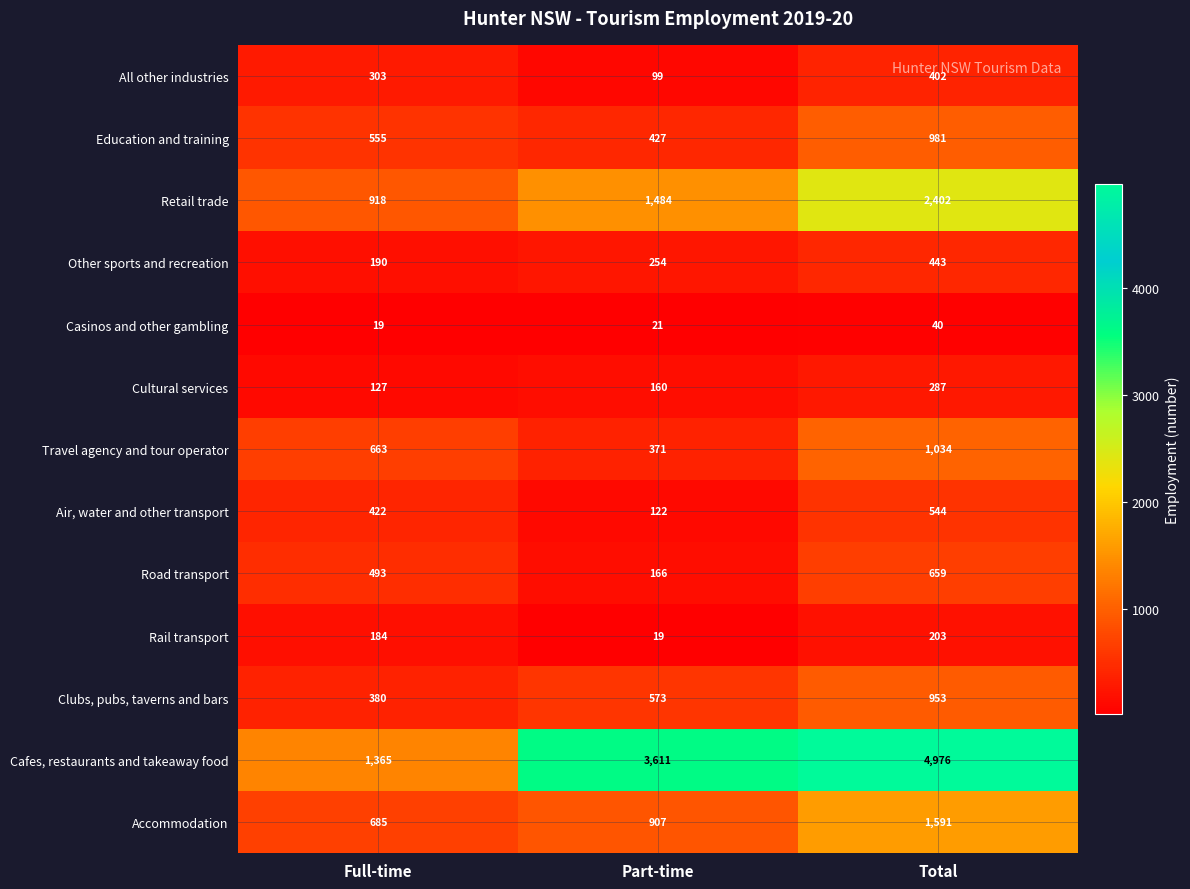

Is the value of Other sports and recreation at Full-time greater than the value of Cultural services at Part-time?

Yes